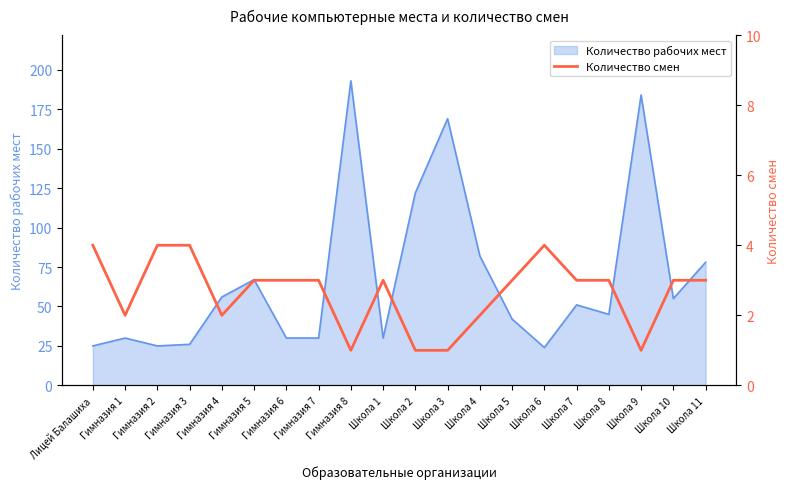

At which category does the chart reach its minimum across all series?

Гимназия 8